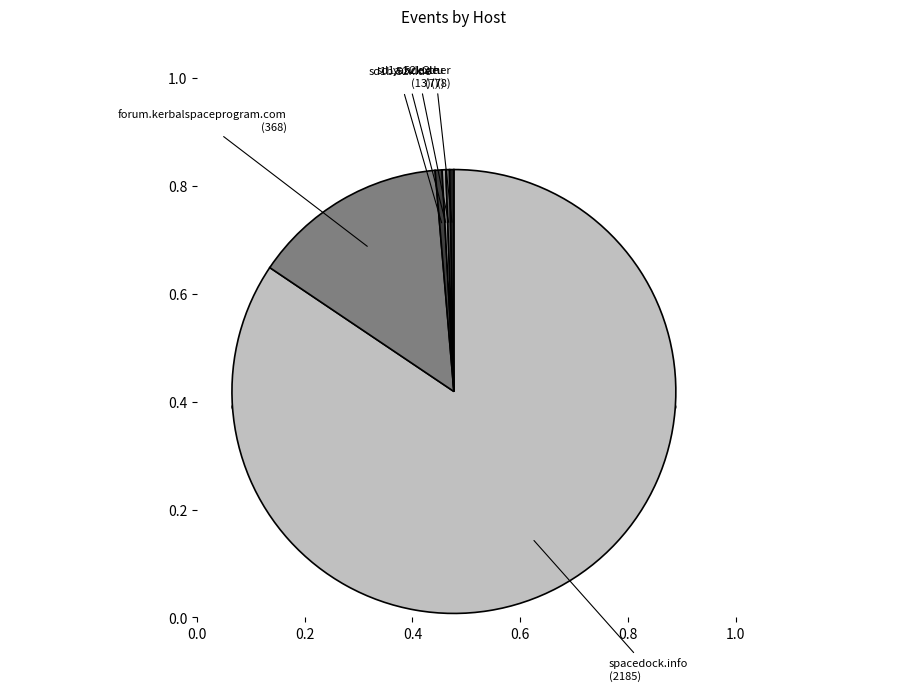

Which slice is the largest?

spacedock.info